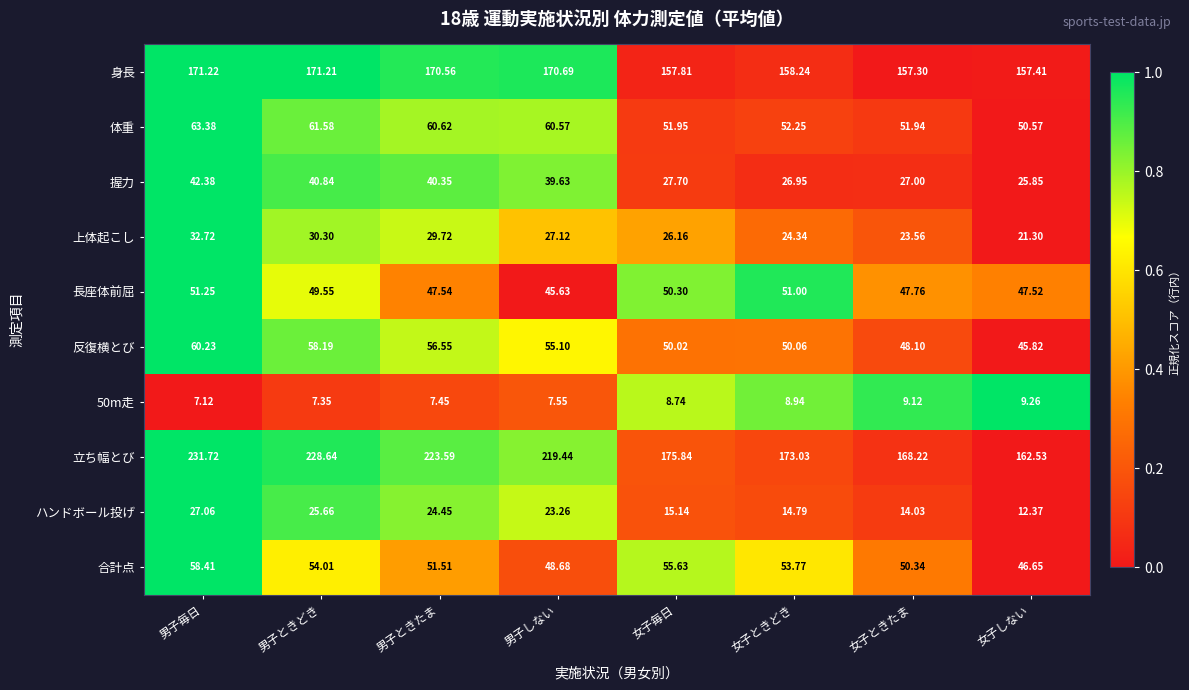

Which series changed the most between 男子しない and 女子しない?

立ち幅とび